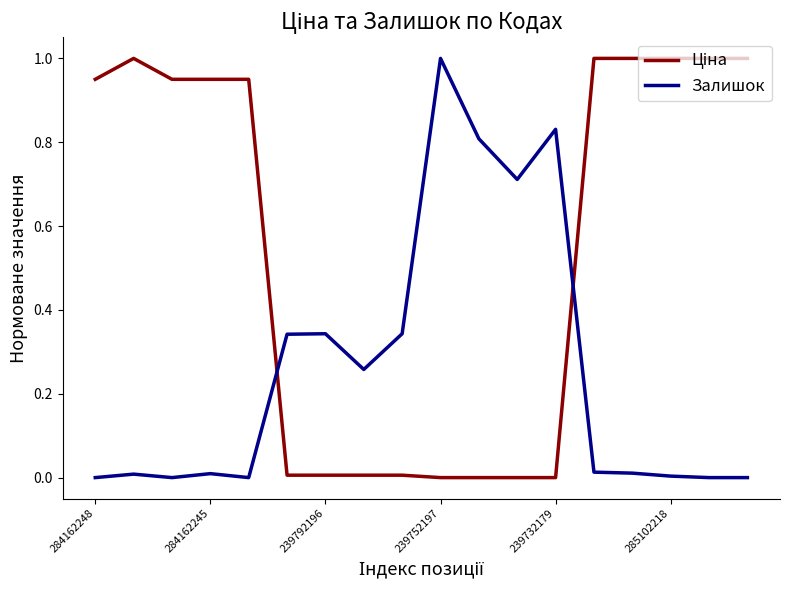

Which category has the highest value in the Залишок series?

239752197